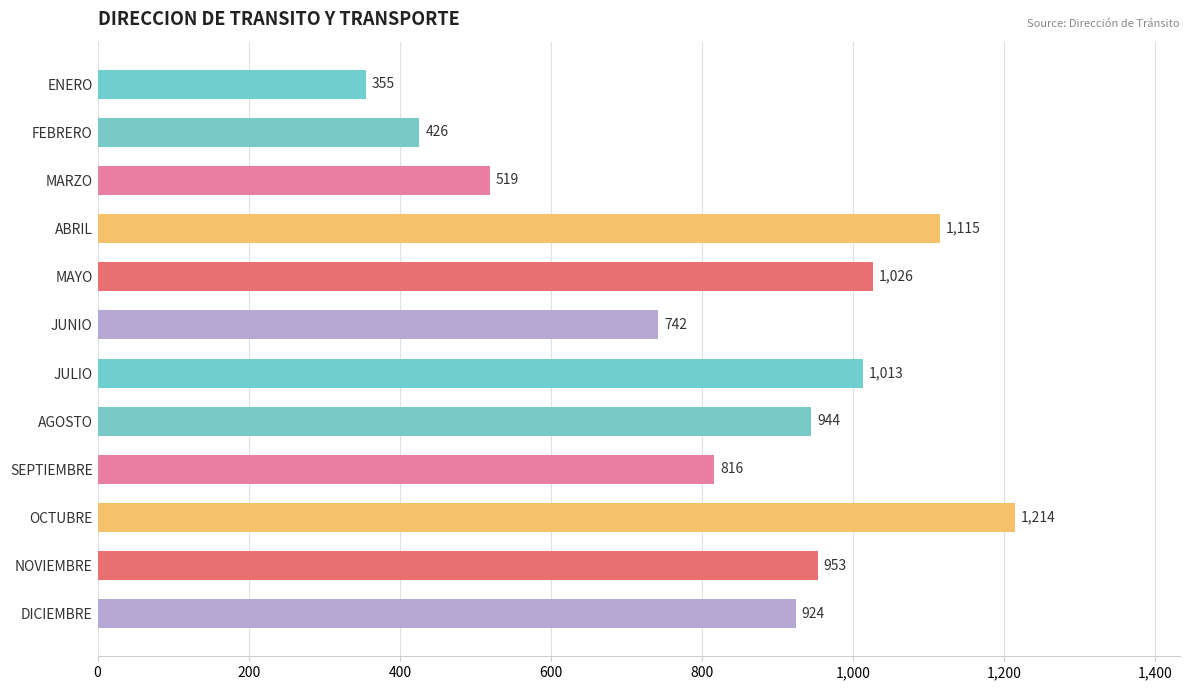

Is it true that the value at ABRIL is 1919?

False